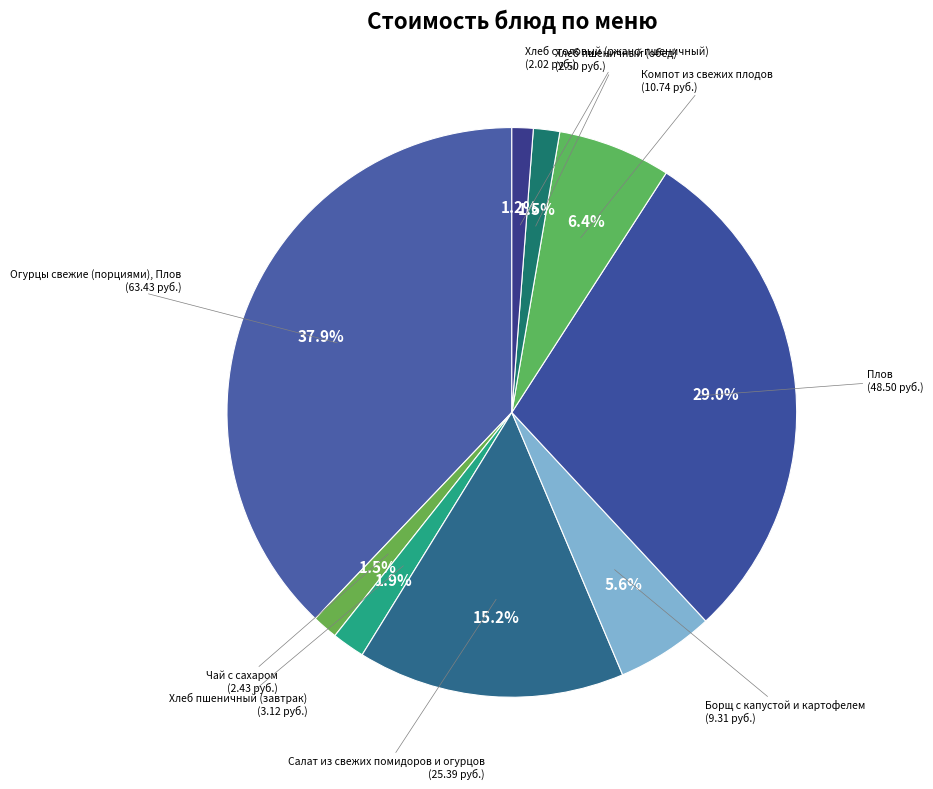

Count the number of slices in the pie.

9